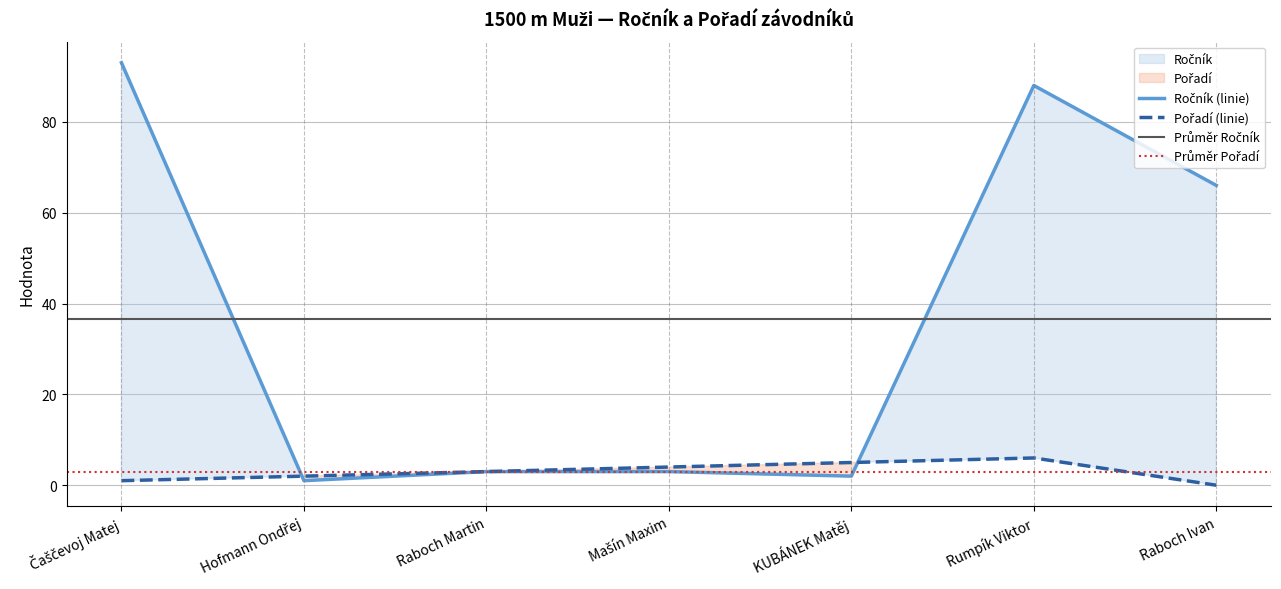

At Rumpík Viktor, list the series in order from largest to smallest.

Ročník, Pořadí